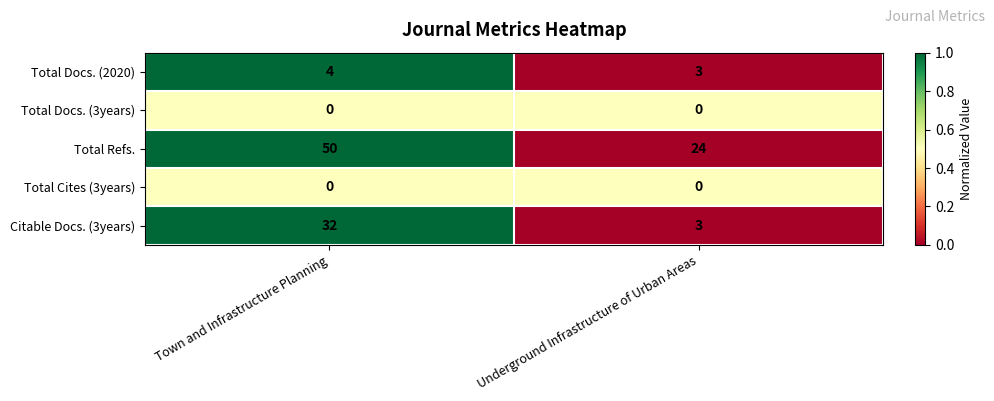

At how many categories does at least one series exceed 0?

2